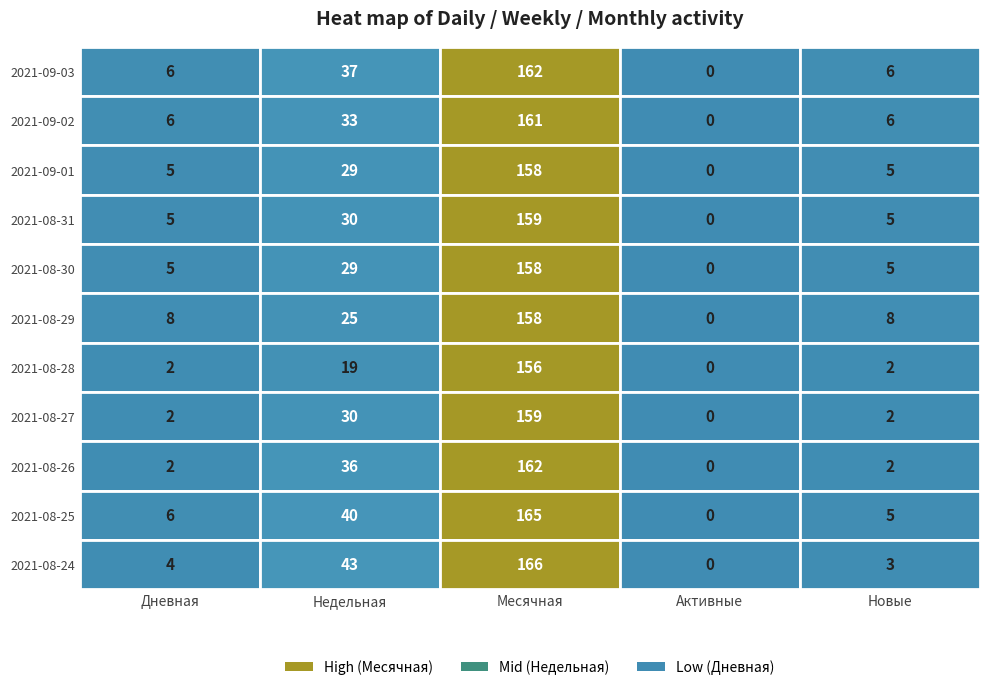

What is the spread (max minus min) of values at 10?

51